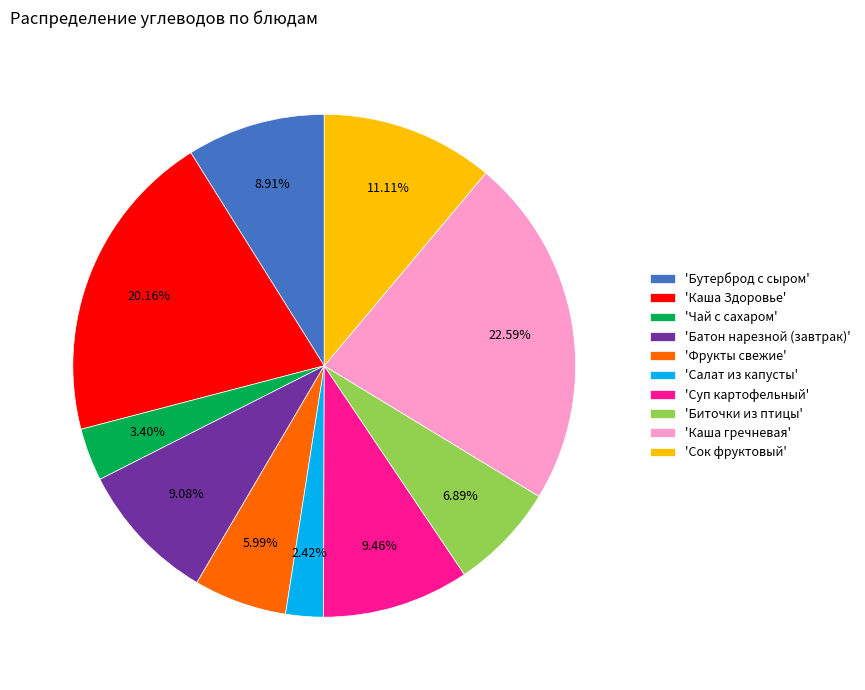

Does any single category account for the majority?

No